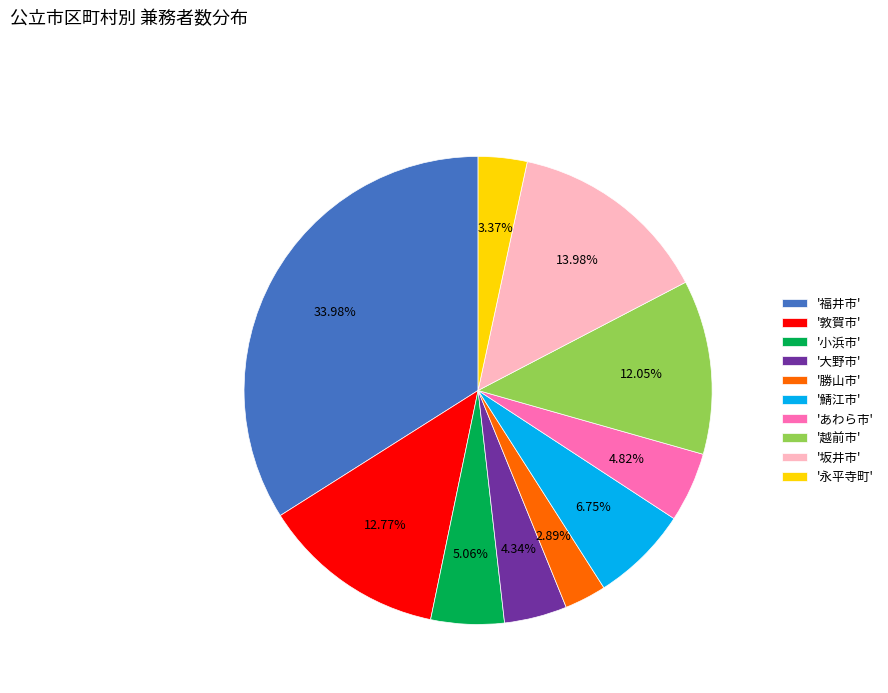

To the nearest percent, what is the average slice percentage?

10%